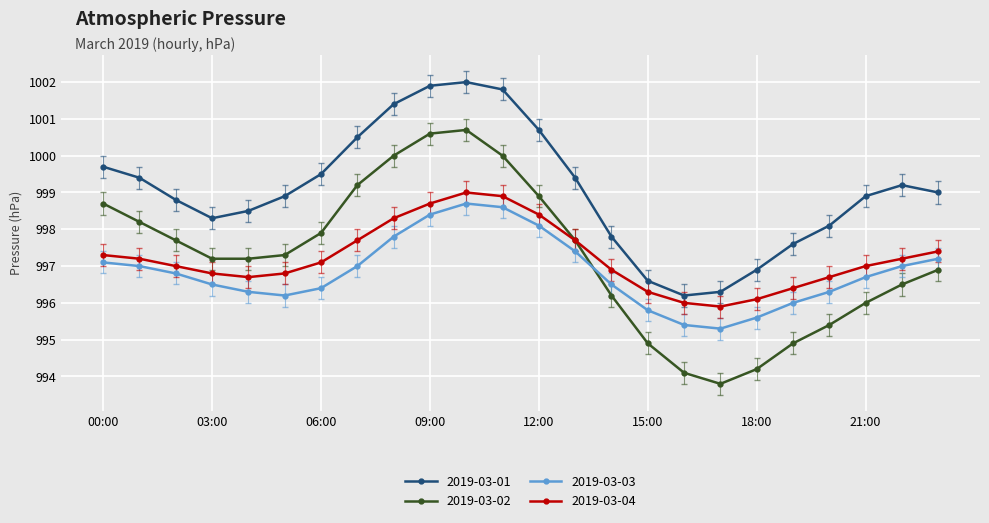

What is the greatest value displayed?

1002.0